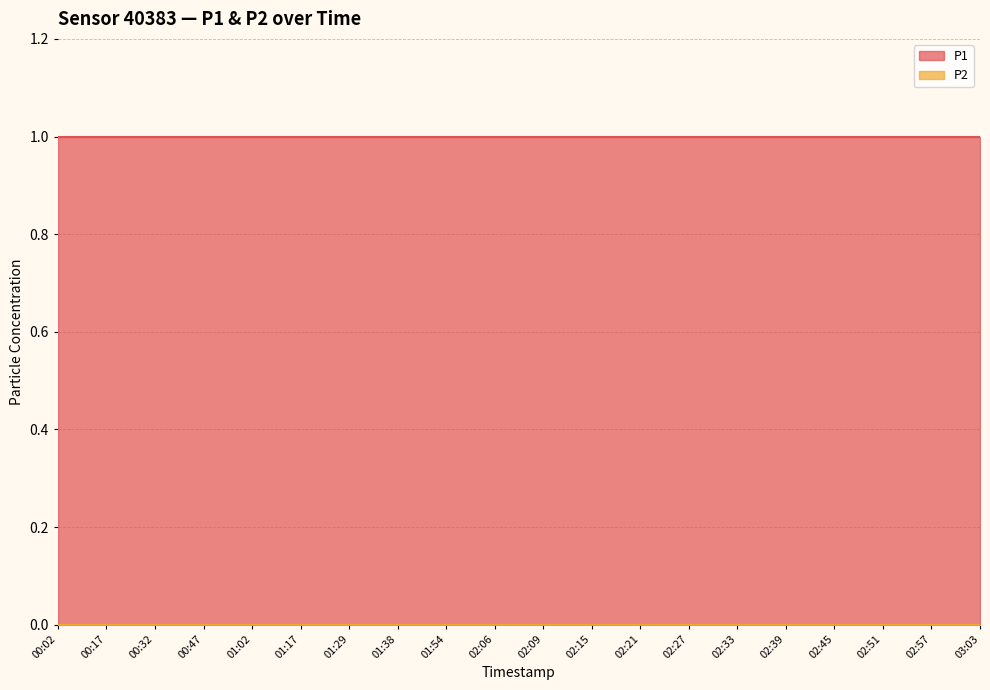

Between 02:21 and 02:57, which is larger?

02:21